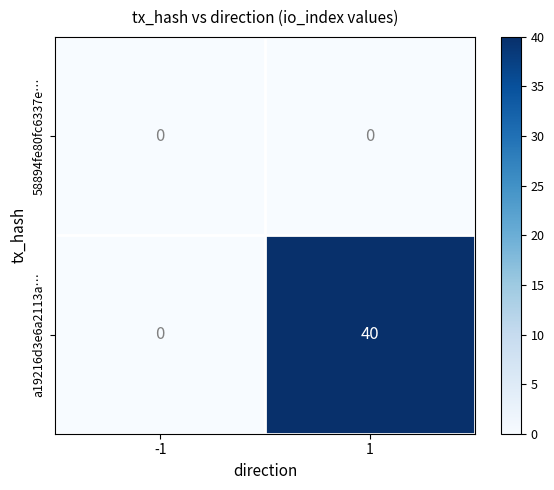

Rank the series by their average value, from lowest to highest.

58894fe80fc6337e…, a19216d3e6a2113a…